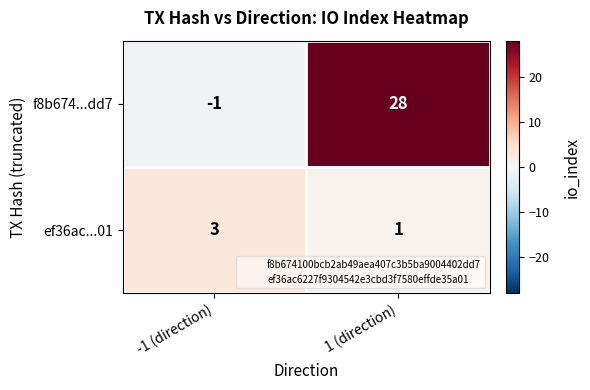

List the series in order of their peak value, lowest first.

ef36ac...01, f8b674...dd7